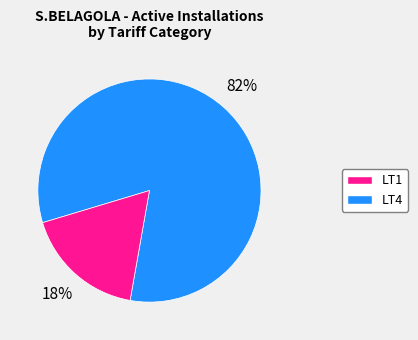

Is there a majority slice in this chart?

Yes